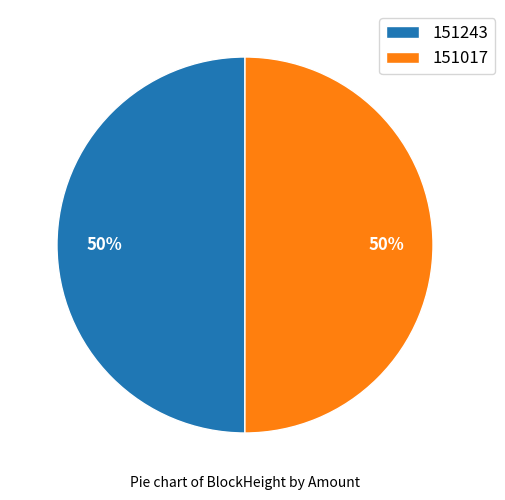

True or false: 151243 accounts for 1% of the total.

False